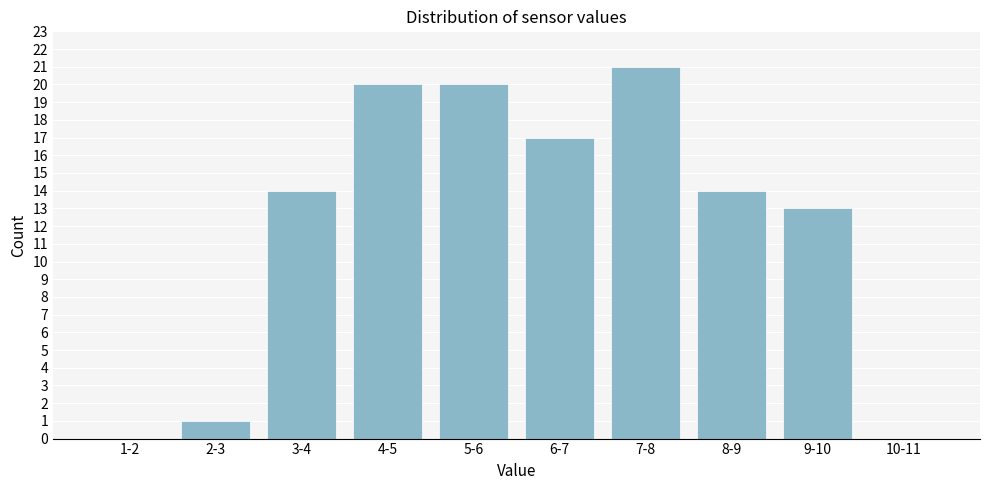

Reading left to right, list all the values displayed in this chart.

1-2=0	2-3=1	3-4=14	4-5=20	5-6=20	6-7=17	7-8=21	8-9=14	9-10=13	10-11=0